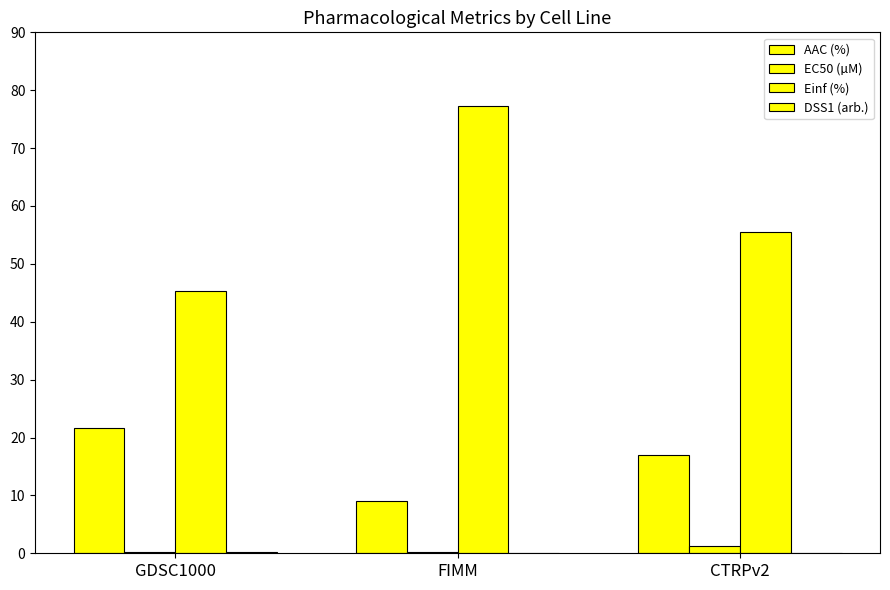

Reading left to right, list all the values displayed in this chart.

AAC (%): 21.7	9.0	17.0
EC50 (µM): 0.3	0.3	1.3
Einf (%): 45.2	77.2	55.5
DSS1 (arb.): 0.1	0.1	0.1